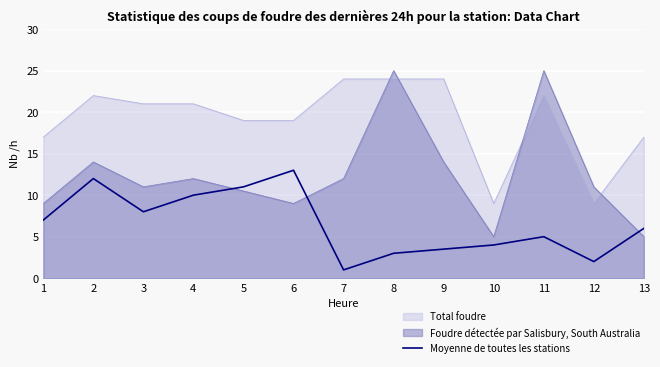

Rank the categories by value from lowest to highest.

7, 12, 8, 9, 10, 11, 13, 1, 3, 4, 5, 2, 6